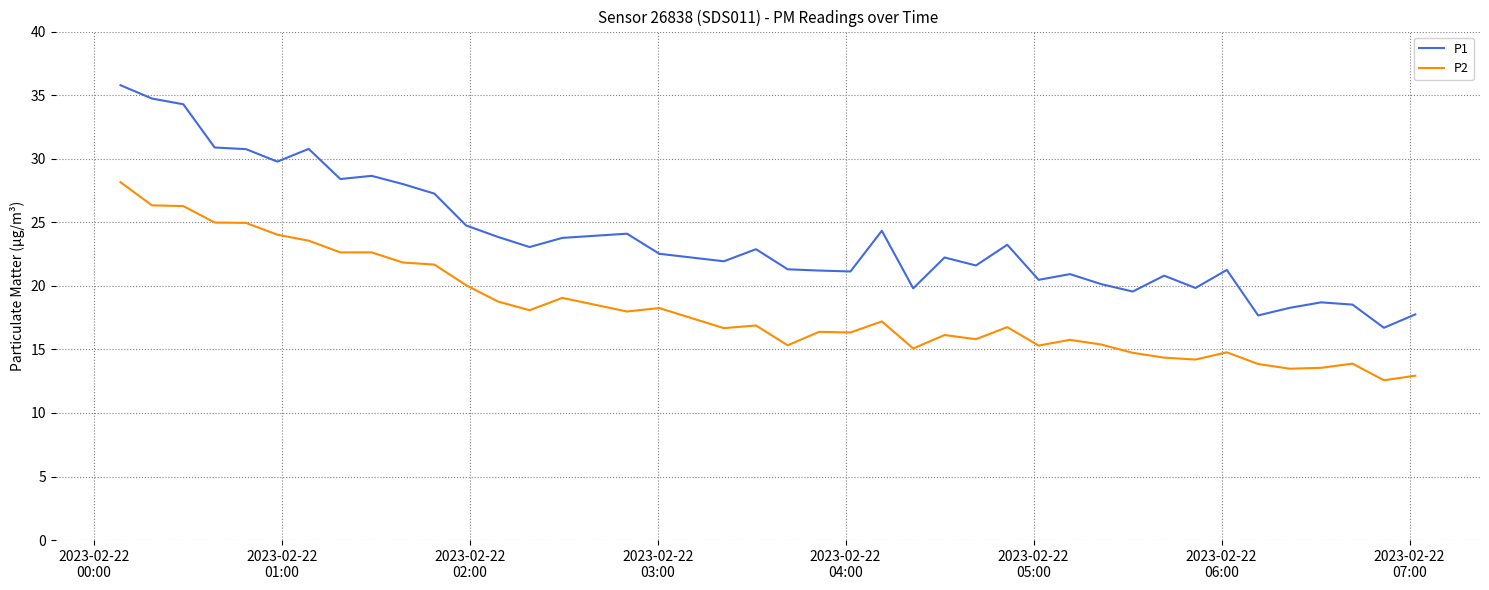

What is the difference between the maximum and minimum values in the P2 series?

15.6